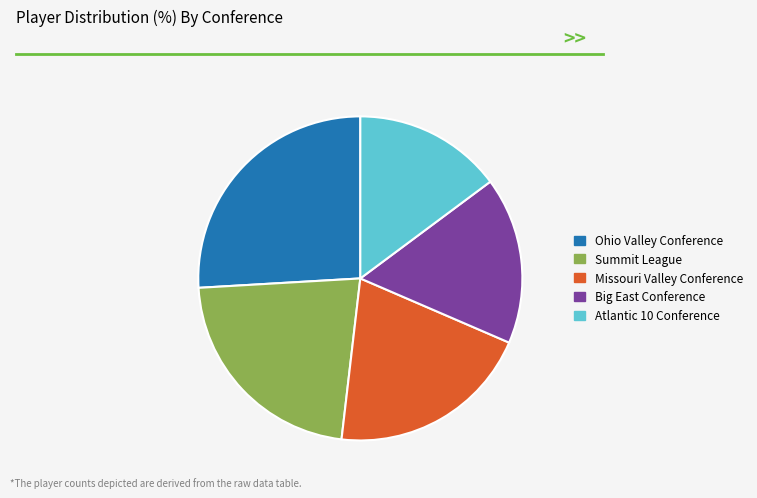

The Atlantic 10 Conference slice represents 8% of the pie. True or false?

False